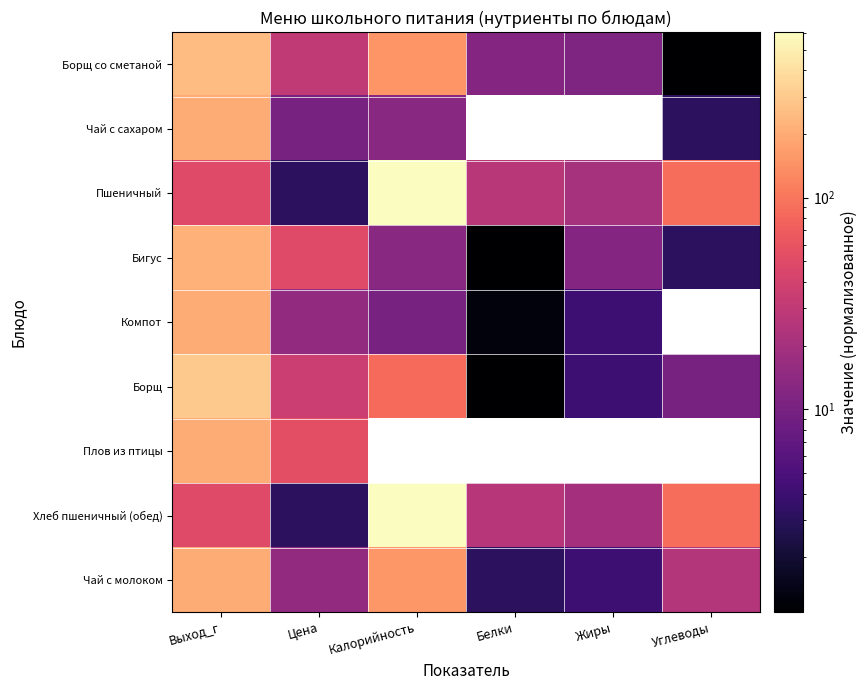

Which label corresponds to the largest value in the chart?

Калорийность